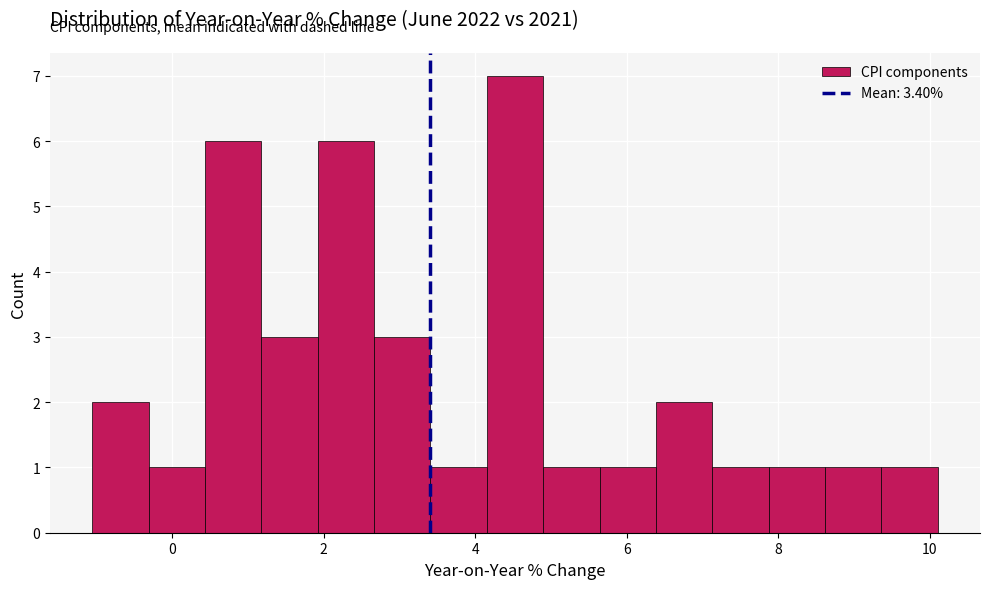

Read against the x-axis, roughly where is the centre of the tallest bar?

4.6